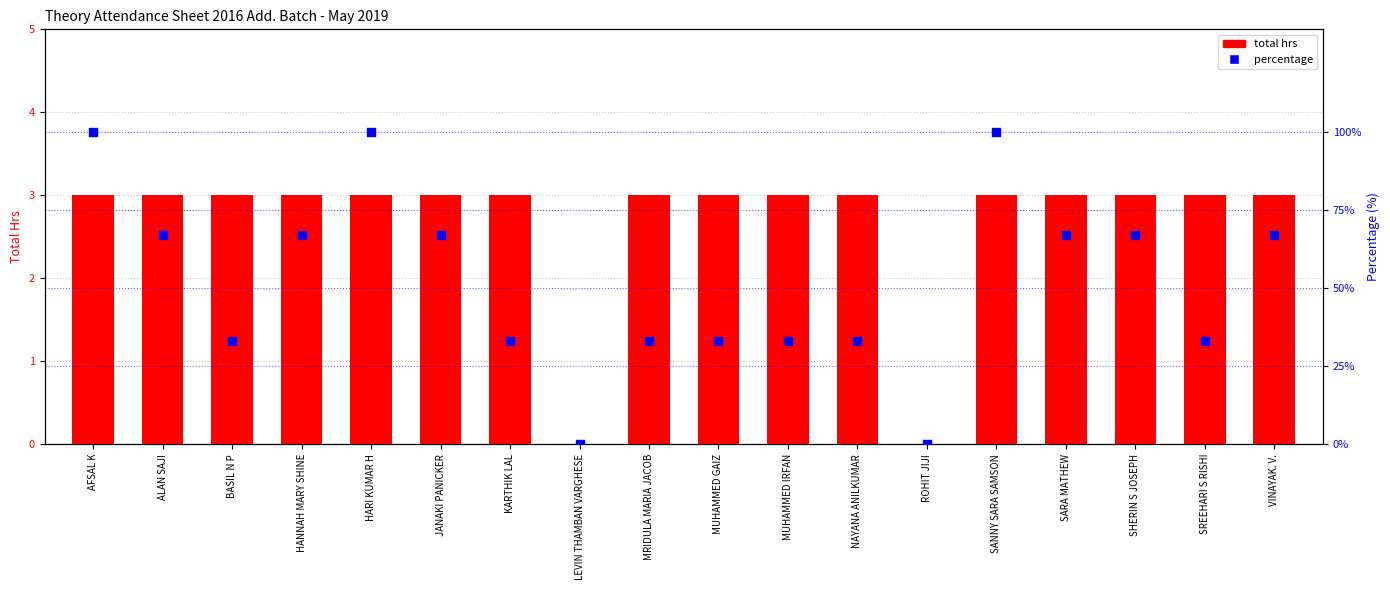

Which series has the largest Y range (max minus min)?

percentage